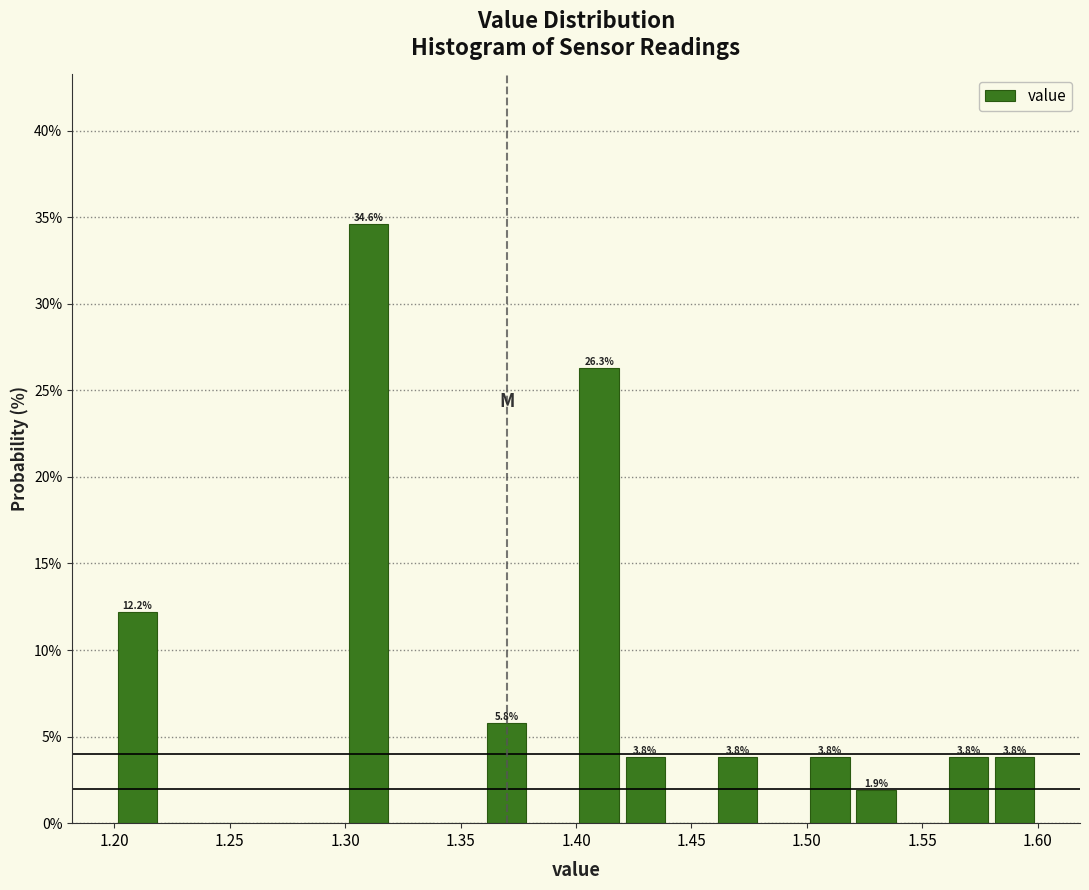

Over which range of the x-axis is the bar tallest?

1.30 to 1.32